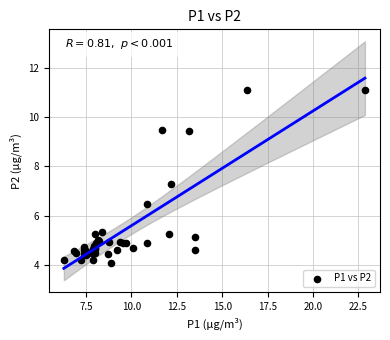

What Y value in the scatter plot is closest to 7?

7.3